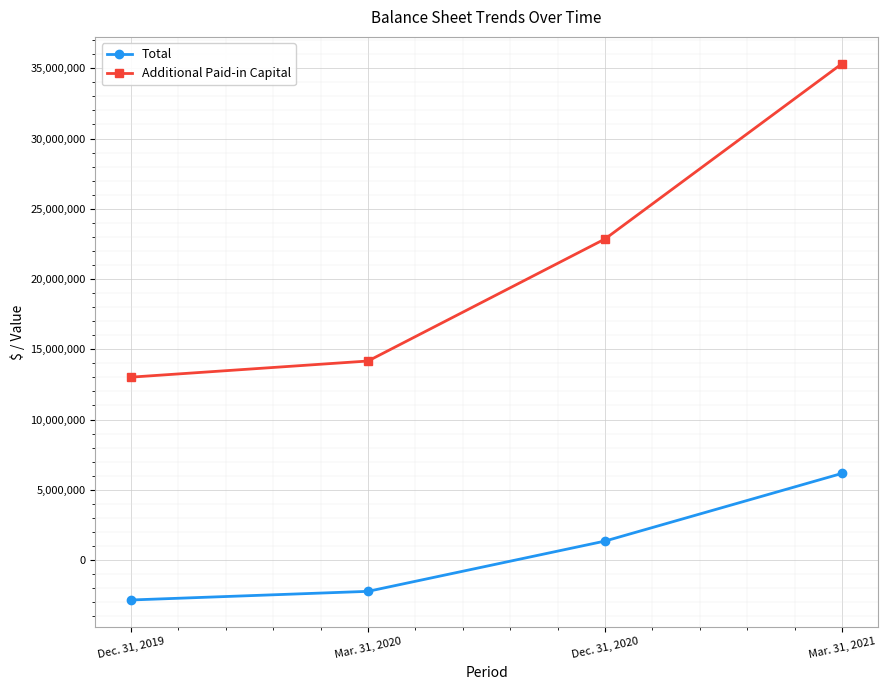

Which series changed the most between Mar. 31, 2020 and Dec. 31, 2020?

Additional Paid-in Capital